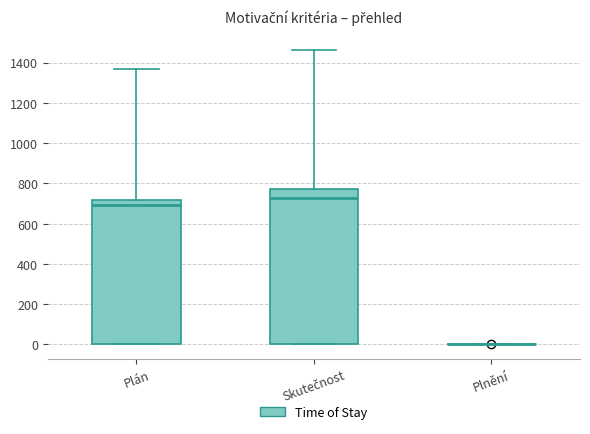

Where is the upper edge of the box for Skutečnost on the y-axis? The values are not printed on the chart, so give them approximately, as read against the axis.

780